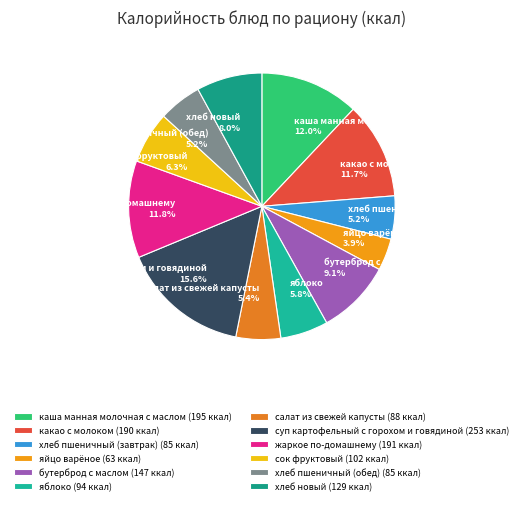

To the nearest percent, what is the difference between the какао с молоком and хлеб новый slice percentages?

4%